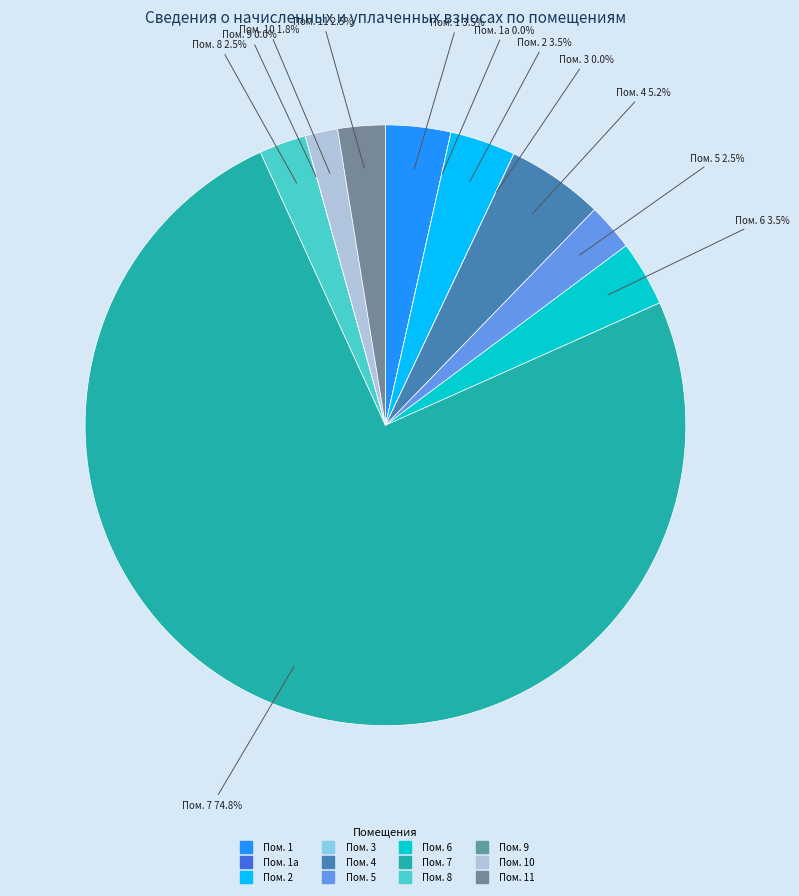

Is there any slice that represents more than half of the pie?

Yes